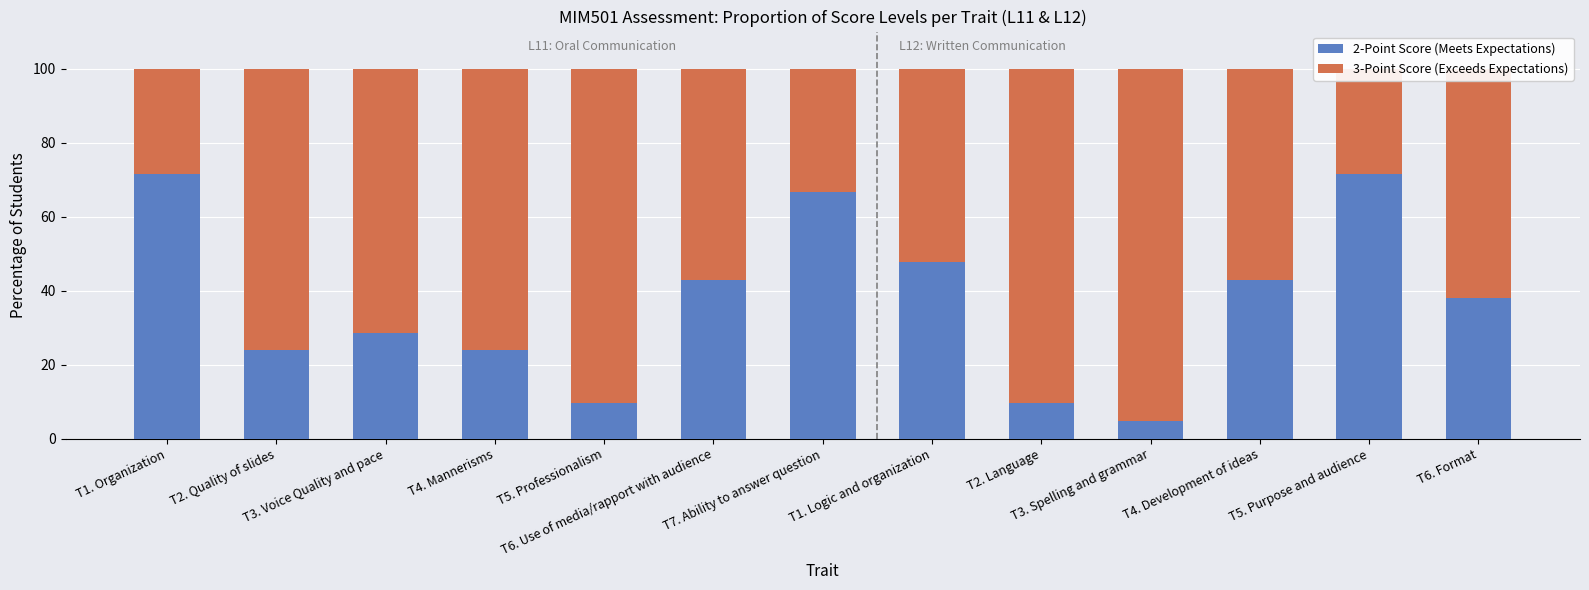

Reading right to left, list all the values displayed in this chart.

2-Point Score (Meets Expectations): T6. Format=38.1	T5. Purpose and audience=71.4	T4. Development of ideas=42.9	T3. Spelling and grammar=4.8	T2. Language=9.5	T1. Logic and organization=47.6	T7. Ability to answer question=66.7	T6. Use of media/rapport with audience=42.9	T5. Professionalism=9.5	T4. Mannerisms=23.8	T3. Voice Quality and pace=28.6	T2. Quality of slides=23.8	T1. Organization=71.4
3-Point Score (Exceeds Expectations): T6. Format=61.9	T5. Purpose and audience=28.6	T4. Development of ideas=57.1	T3. Spelling and grammar=95.2	T2. Language=90.5	T1. Logic and organization=52.4	T7. Ability to answer question=33.3	T6. Use of media/rapport with audience=57.1	T5. Professionalism=90.5	T4. Mannerisms=76.2	T3. Voice Quality and pace=71.4	T2. Quality of slides=76.2	T1. Organization=28.6